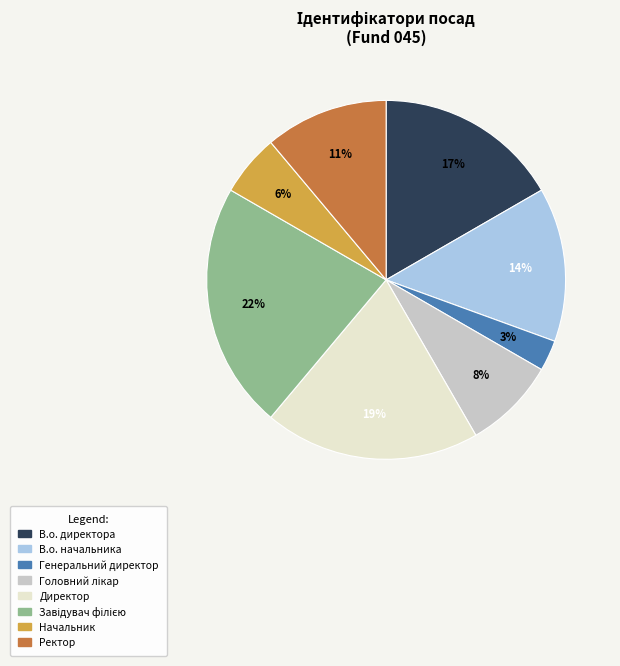

The В.о. начальника slice represents 22% of the pie. True or false?

False